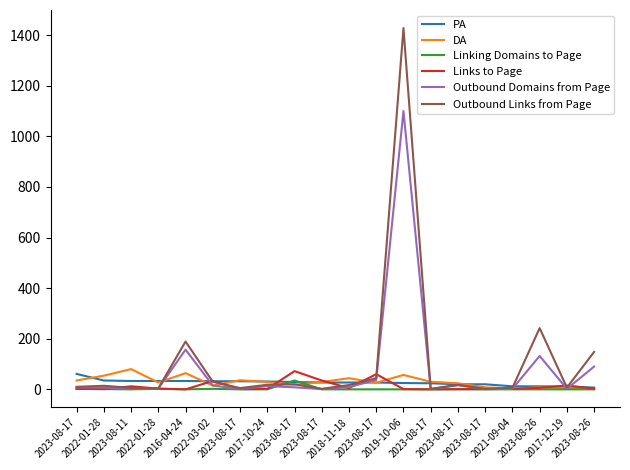

Which series has the widest spread of values?

Outbound Links from Page